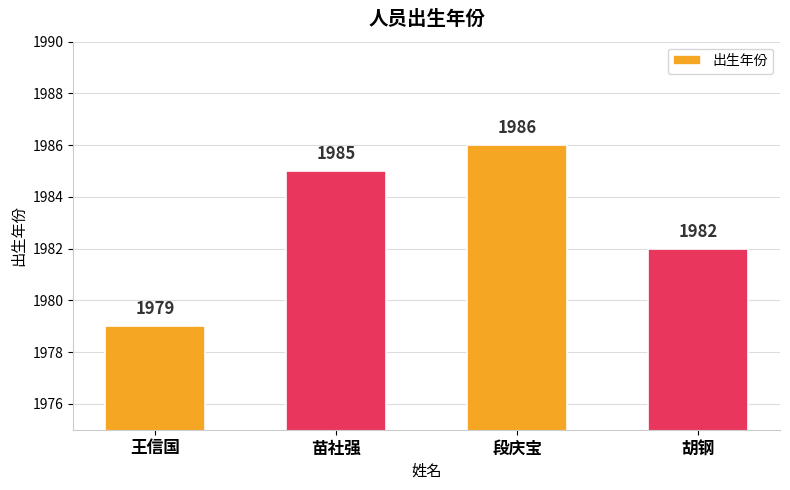

The value at 胡钢 is 1982. True or false?

True